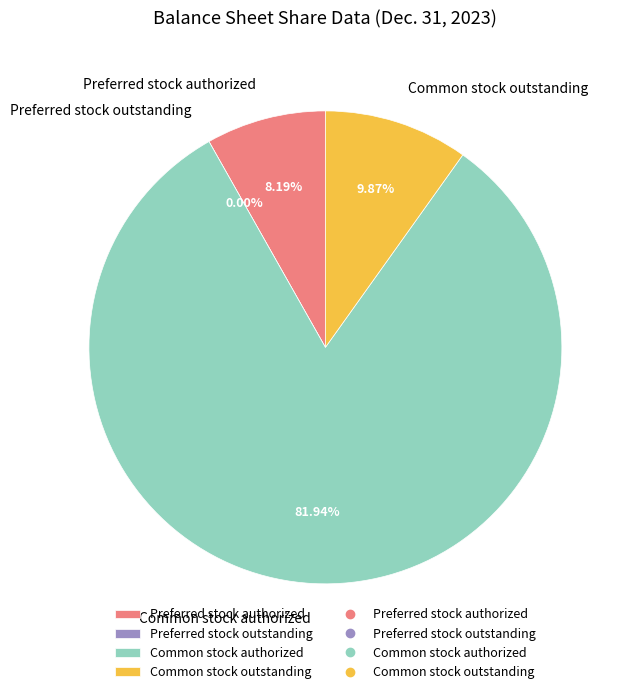

To the nearest percent, what is the average slice percentage?

25%